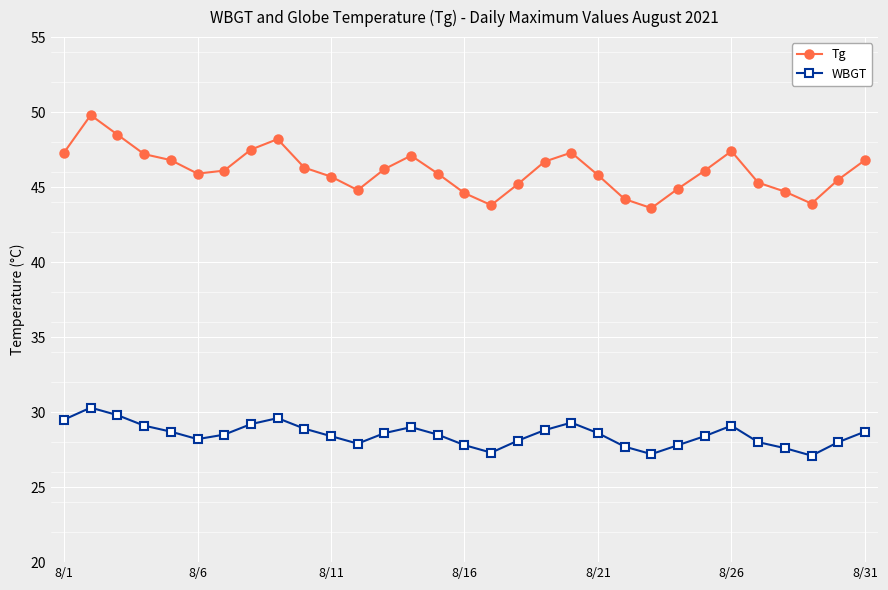

Which series has the widest spread of values?

Tg